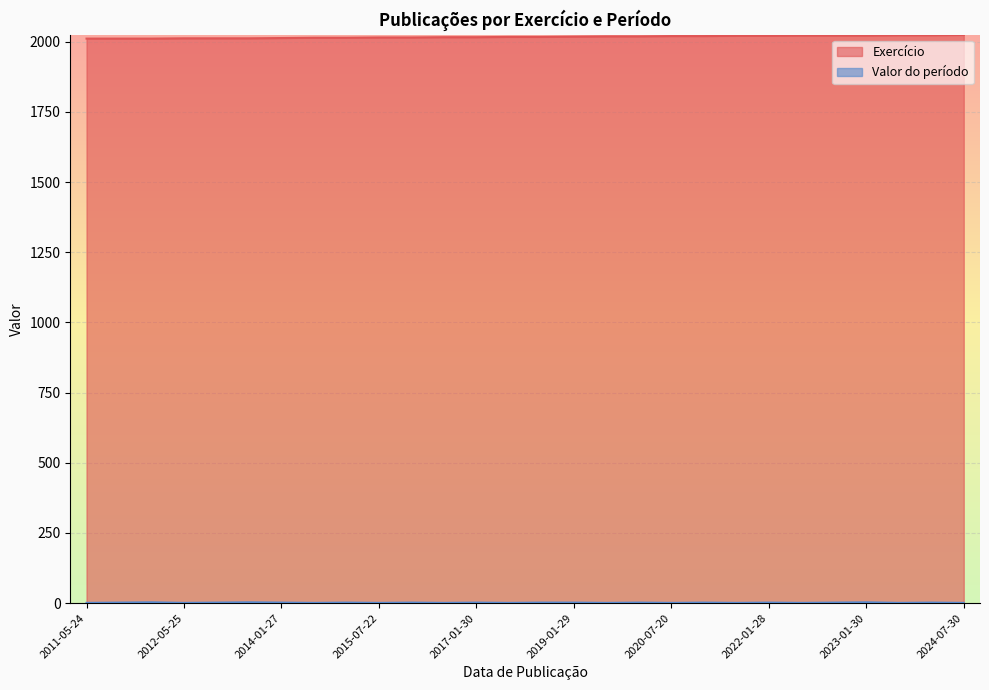

What is the sum of the values at 2012-12-31 and 2012-01-23?

4045